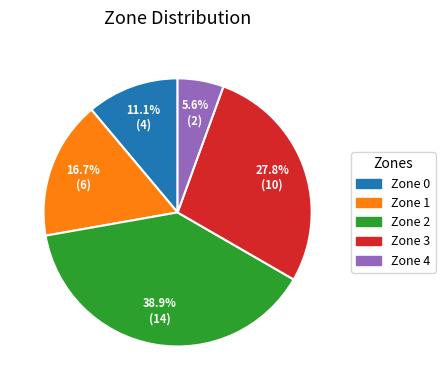

True or false: Zone 2 accounts for 26% of the total.

False